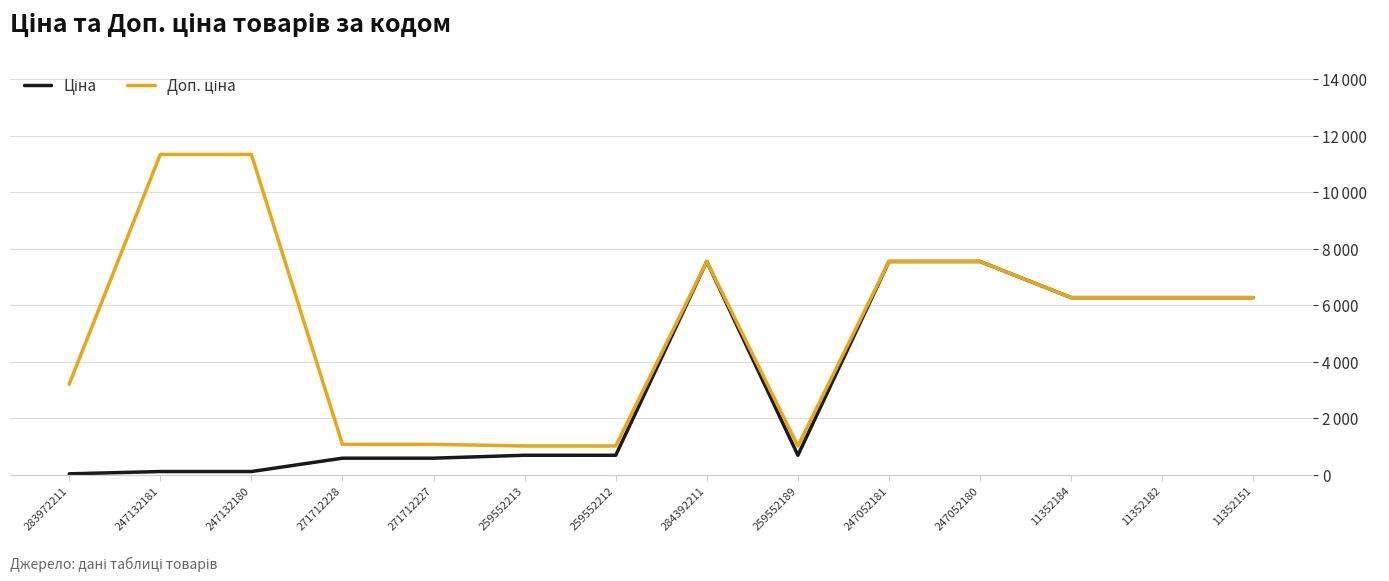

Reading left to right, transcribe all the data shown in this chart.

Ціна: 283972211=32.0	247132181=113.3	247132180=113.3	271712228=586.0	271712227=586.0	259552213=689.1	259552212=689.1	284392211=7545.9	259552189=689.1	247052181=7545.9	247052180=7545.9	11352184=6266.7	11352182=6266.7	11352151=6266.7
Доп. ціна: 283972211=3205.0	247132181=11334.0	247132180=11334.0	271712228=1074.5	271712227=1074.5	259552213=1017.8	259552212=1017.8	284392211=7545.9	259552189=1017.8	247052181=7545.9	247052180=7545.9	11352184=6266.7	11352182=6266.7	11352151=6266.7